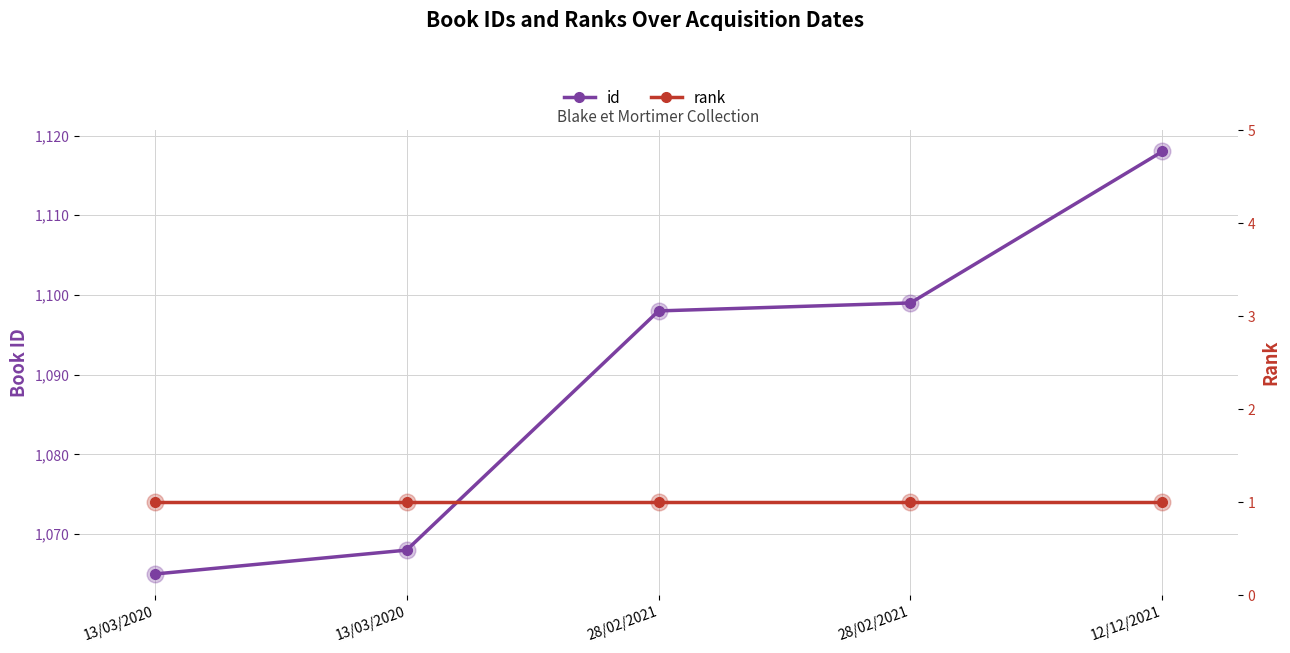

List the series in order of their peak value, lowest first.

rank, id